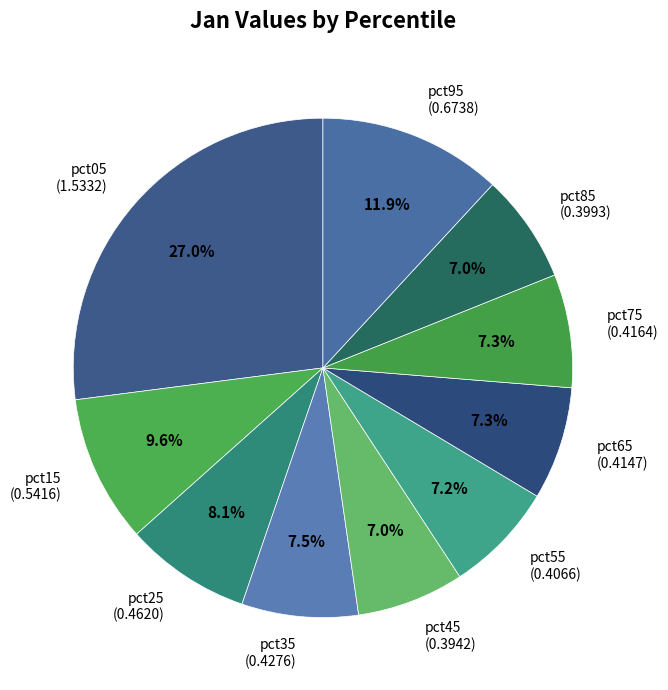

Is it true that pct85 is 19% of the pie?

False